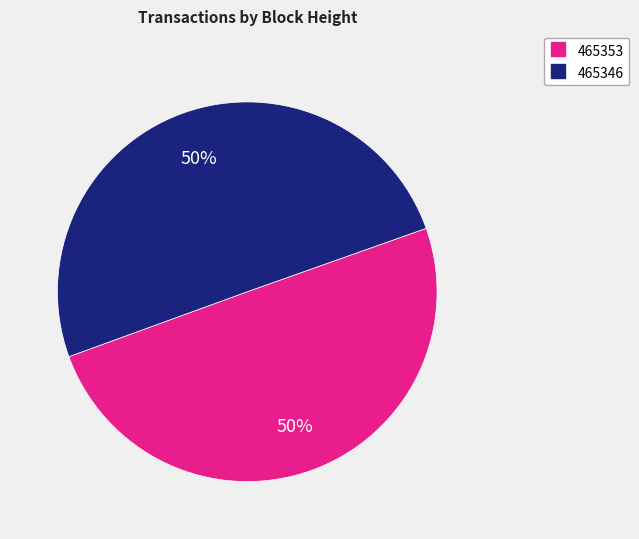

Count the number of slices in the pie.

2